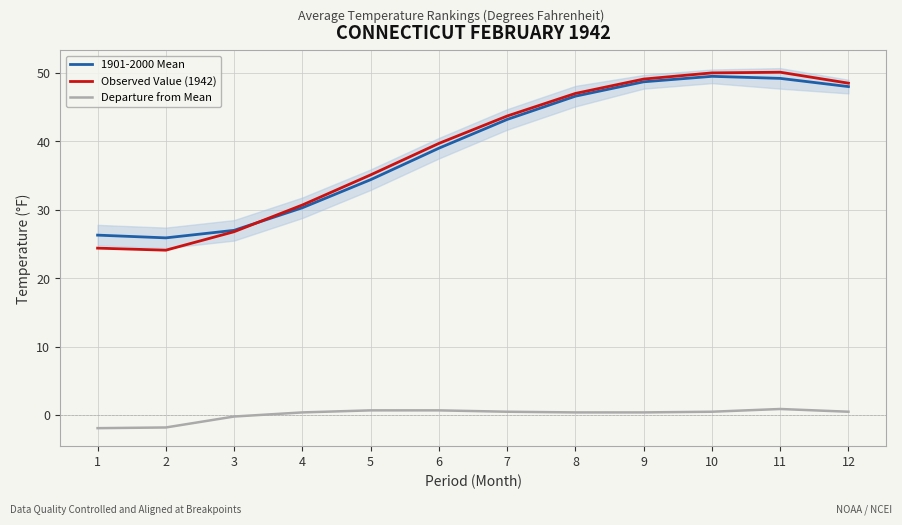

The value of 1901-2000 Mean at 1 is 5.4. True or false?

False